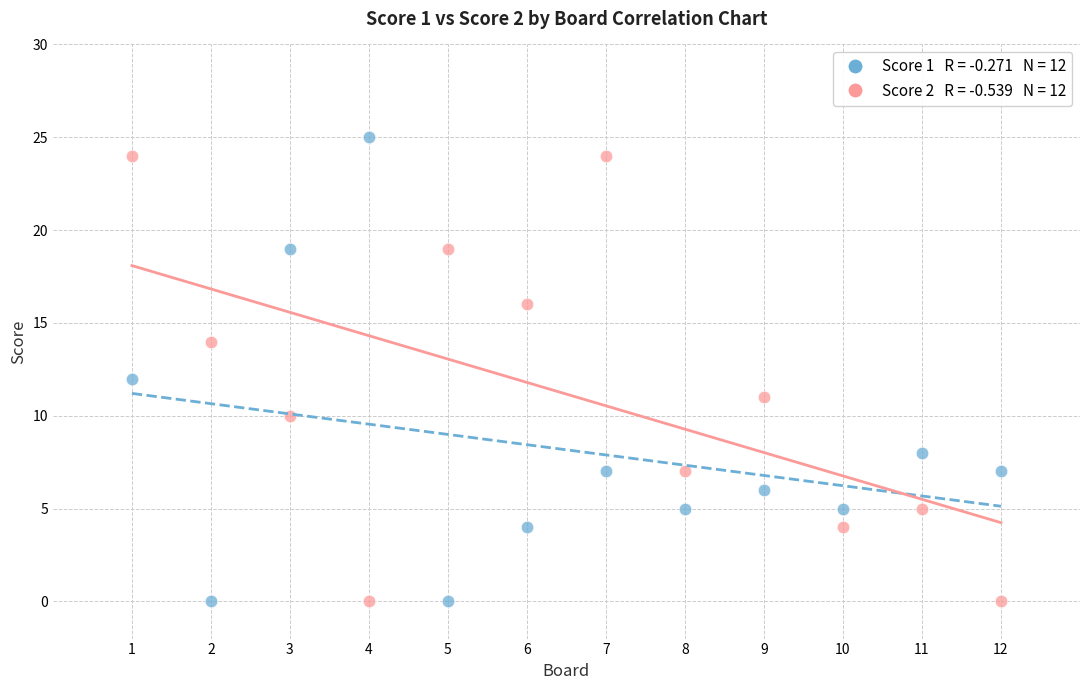

Across all data points, what is the range of X values (max minus min)?

11